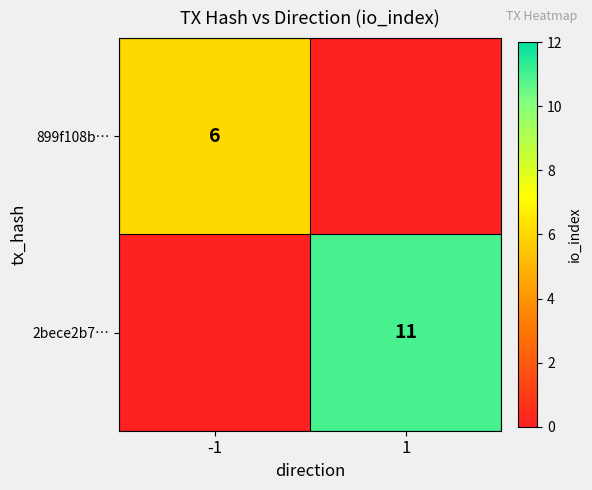

Is the value of 899f108b… at -1 greater than the value of 2bece2b7… at 1?

No